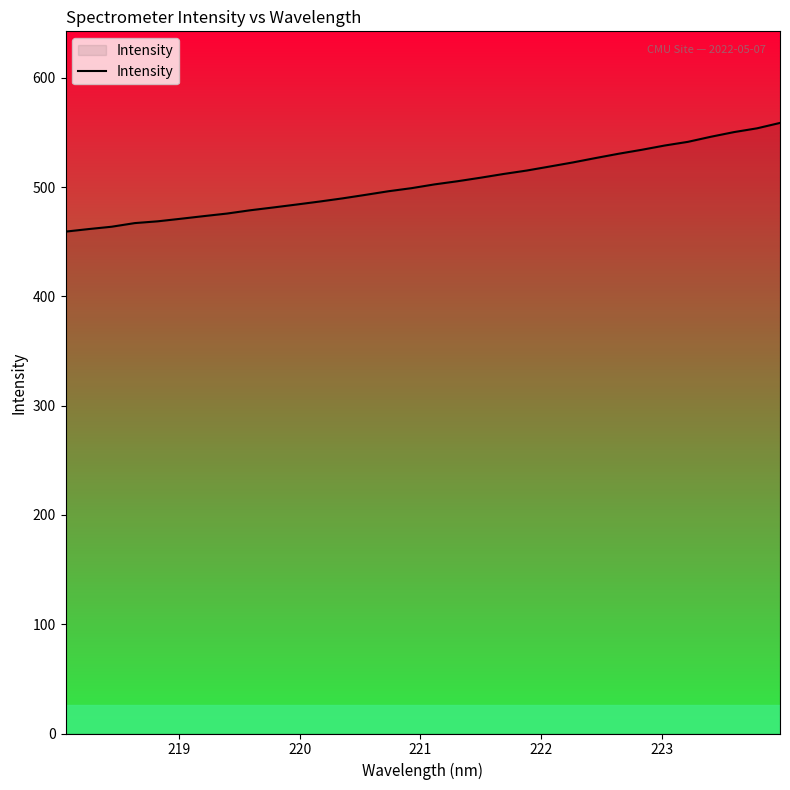

What is the difference between the maximum and minimum values?

99.5